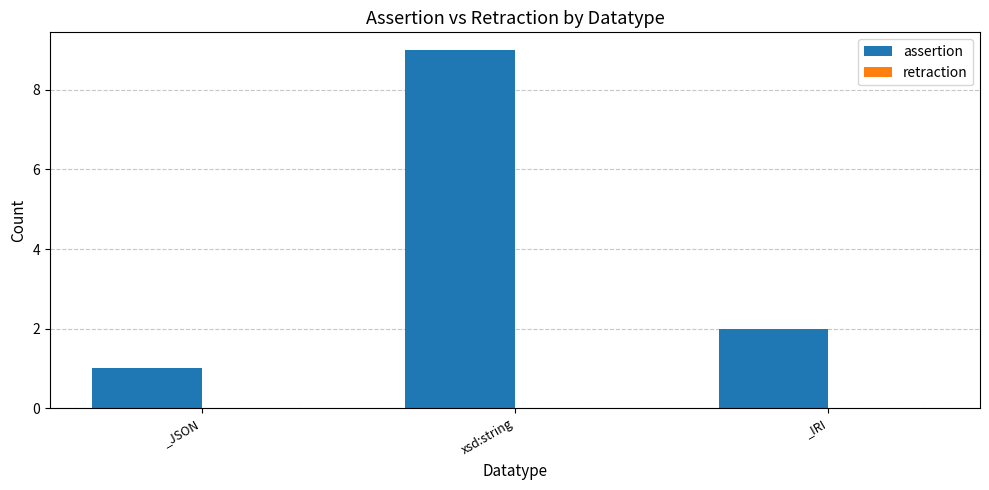

Reading left to right, list all the values displayed in this chart.

1	9	2